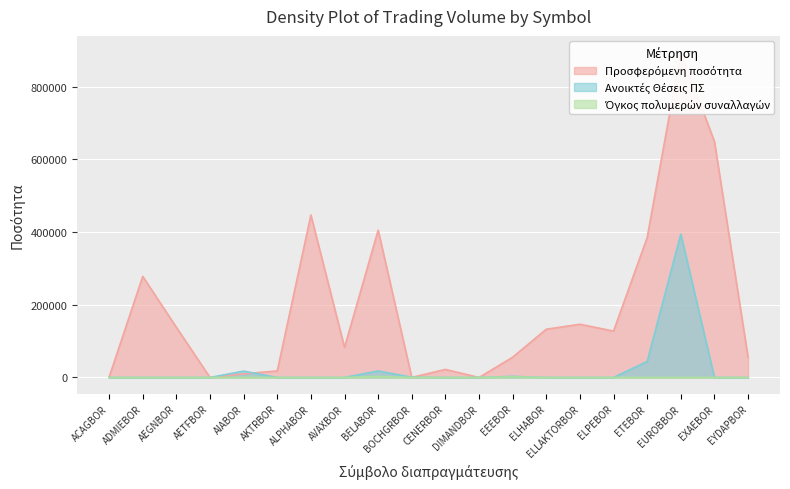

Rank the series at EYDAPBOR from lowest to highest value.

Ανοικτές Θέσεις ΠΣ, Όγκος πολυμερών συναλλαγών, Προσφερόμενη ποσότητα